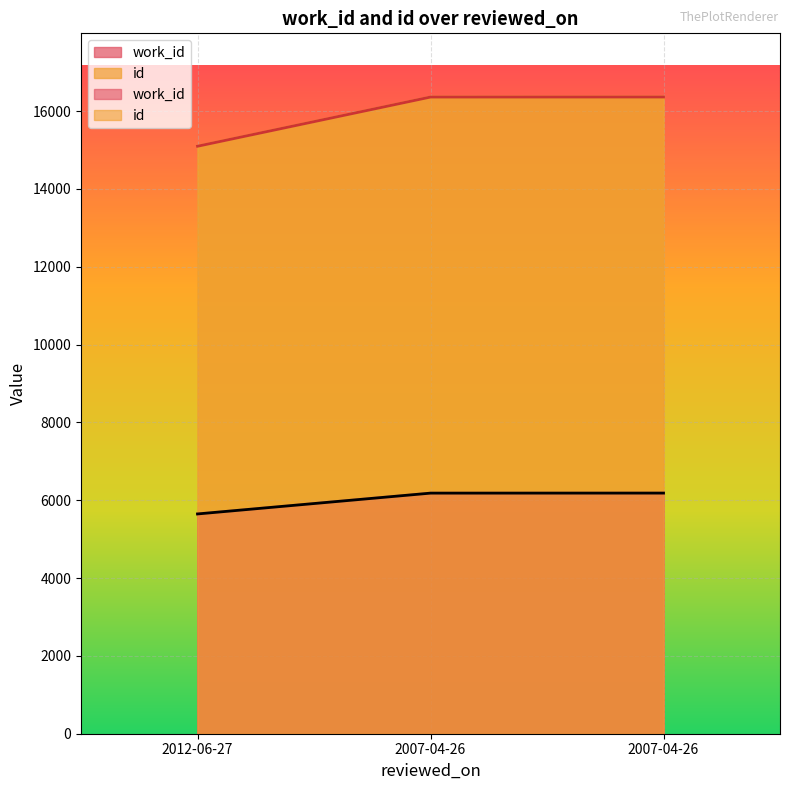

Is the value of work_id at 2007-04-26 greater than the value of id at 2007-04-26?

No